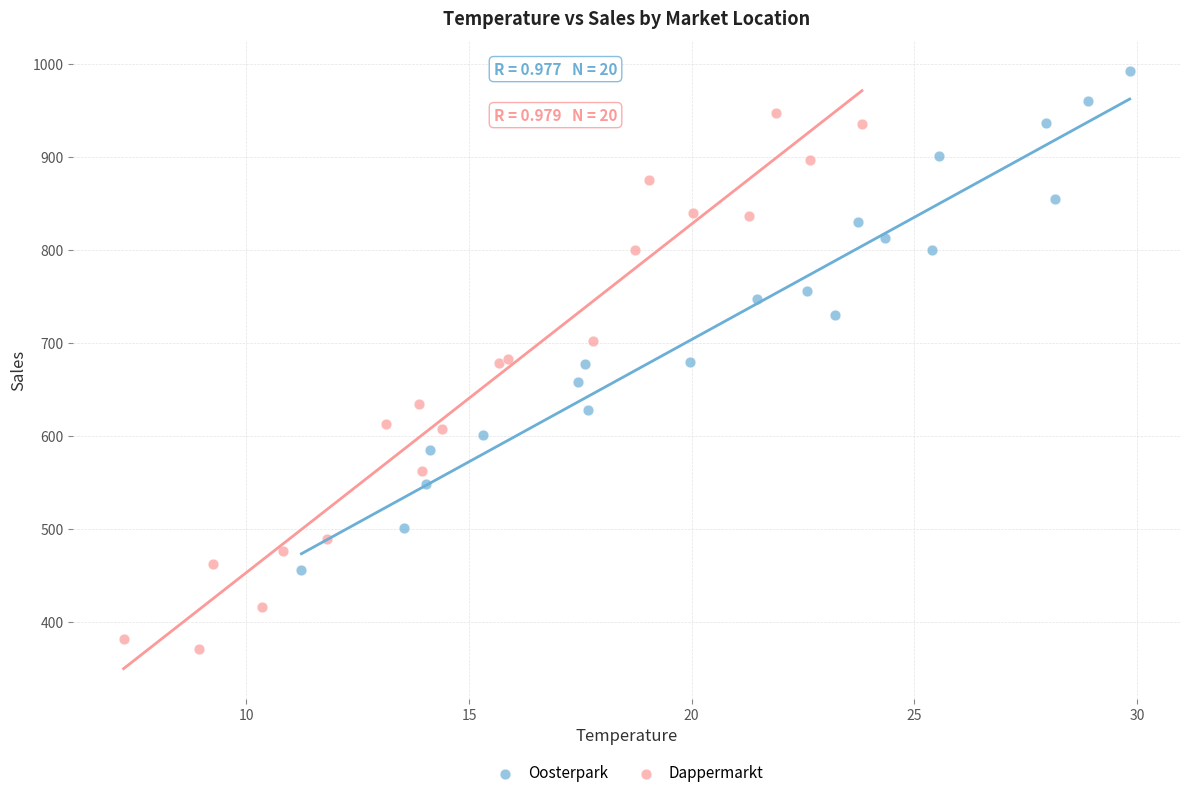

Which series has the widest spread of Y values?

Dappermarkt